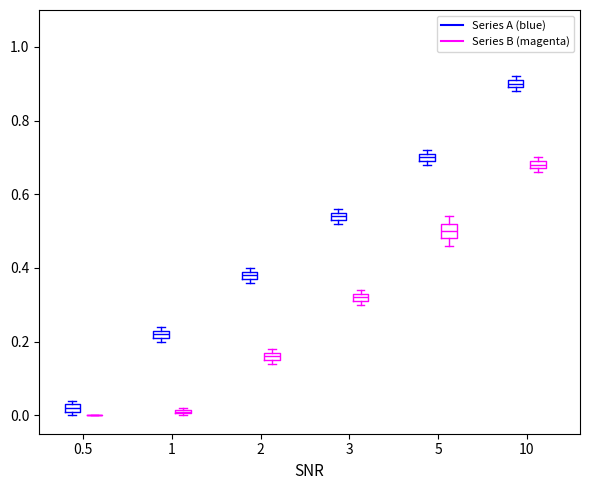

Where is the upper edge of the box for 10 (Series B (magenta)) on the y-axis? The values are not printed on the chart, so give them approximately, as read against the axis.

0.70